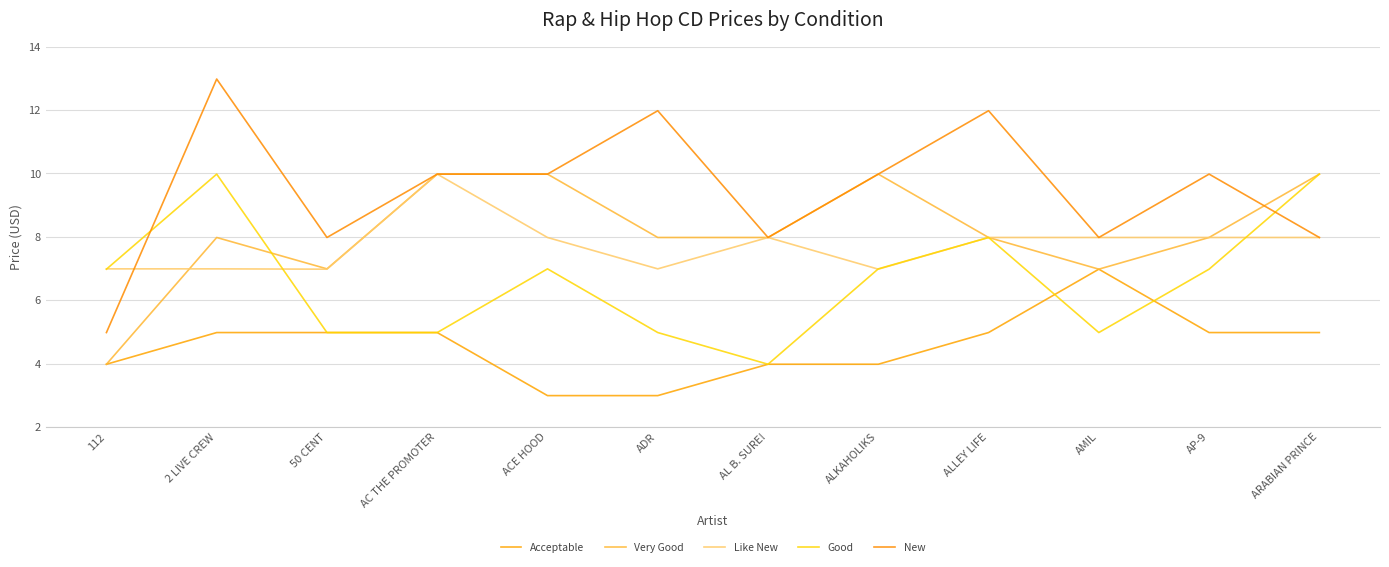

Reading left to right, what are all the values shown in this chart?

Acceptable: 4.0	5.0	5.0	5.0	3.0	3.0	4.0	4.0	5.0	7.0	5.0	5.0
Very Good: 4.0	8.0	7.0	10.0	10.0	8.0	8.0	10.0	8.0	7.0	8.0	10.0
Like New: 7.0	7.0	7.0	10.0	8.0	7.0	8.0	7.0	8.0	8.0	8.0	8.0
Good: 7.0	10.0	5.0	5.0	7.0	5.0	4.0	7.0	8.0	5.0	7.0	10.0
New: 5.0	13.0	8.0	10.0	10.0	12.0	8.0	10.0	12.0	8.0	10.0	8.0